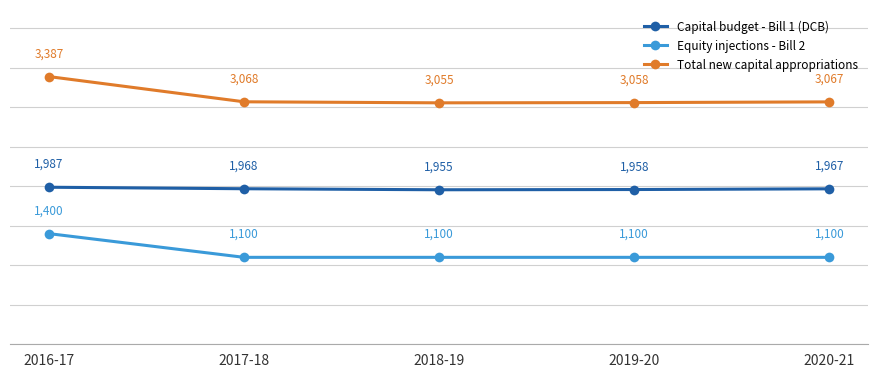

In Capital budget - Bill 1 (DCB), how many points are lower than both neighbors (excluding endpoints)?

1